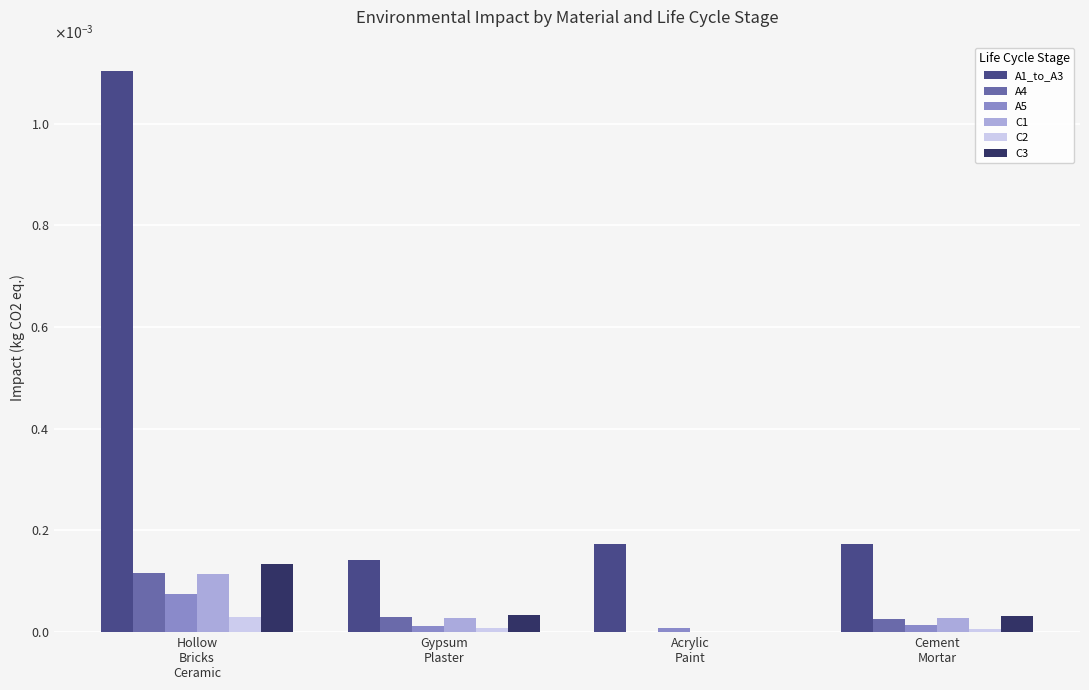

Which series has the largest range (max minus min)?

A1_to_A3